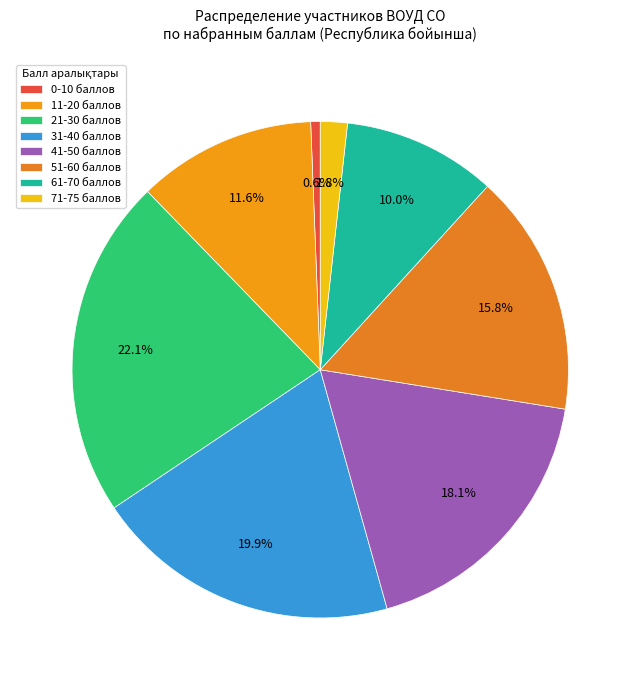

Is there any slice that represents more than half of the pie?

No